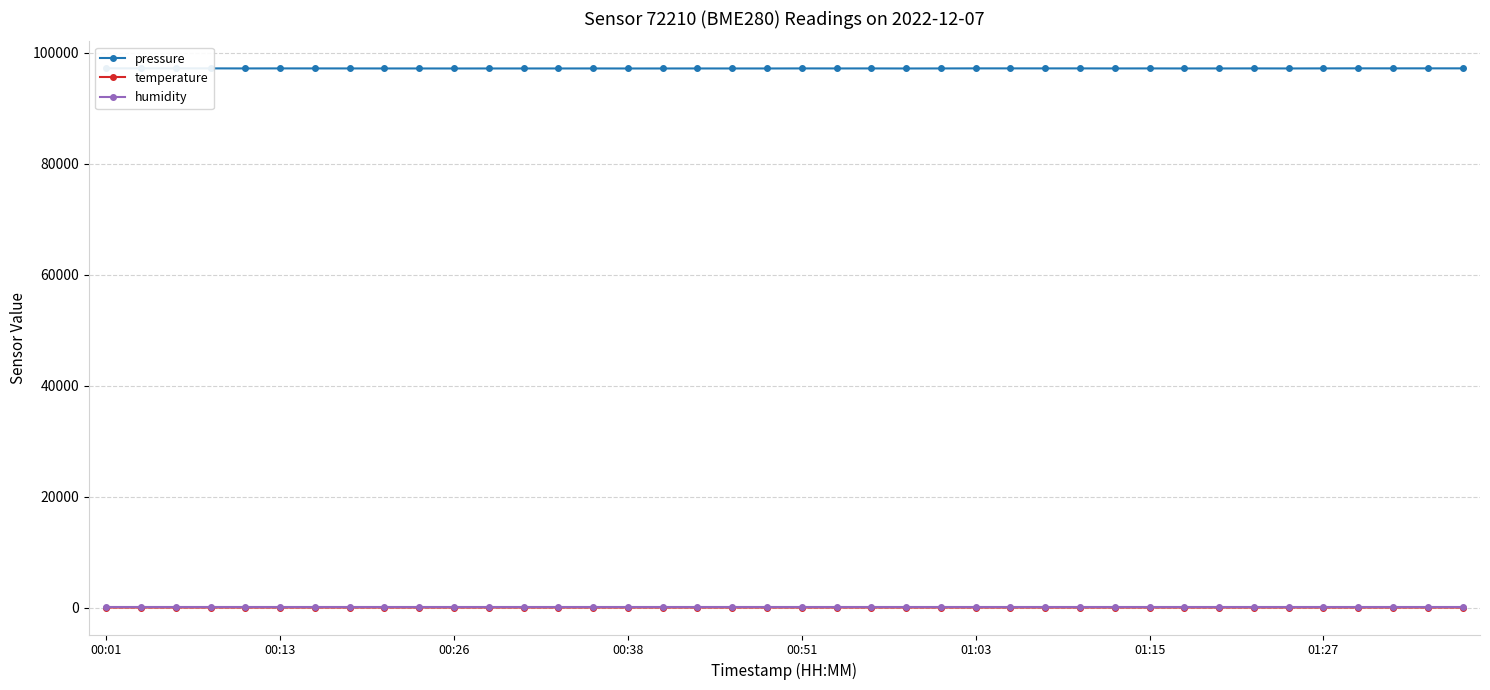

The humidity series shows 99.5 at 27. True or false?

True